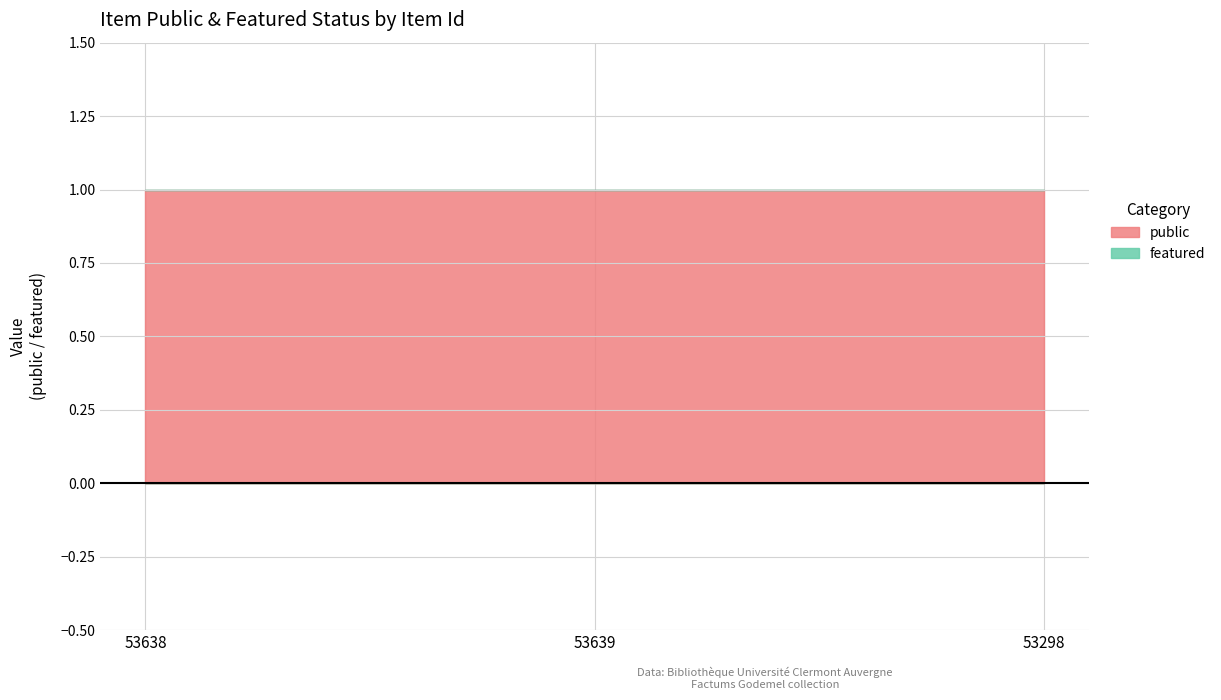

Which series has the widest spread of values?

public